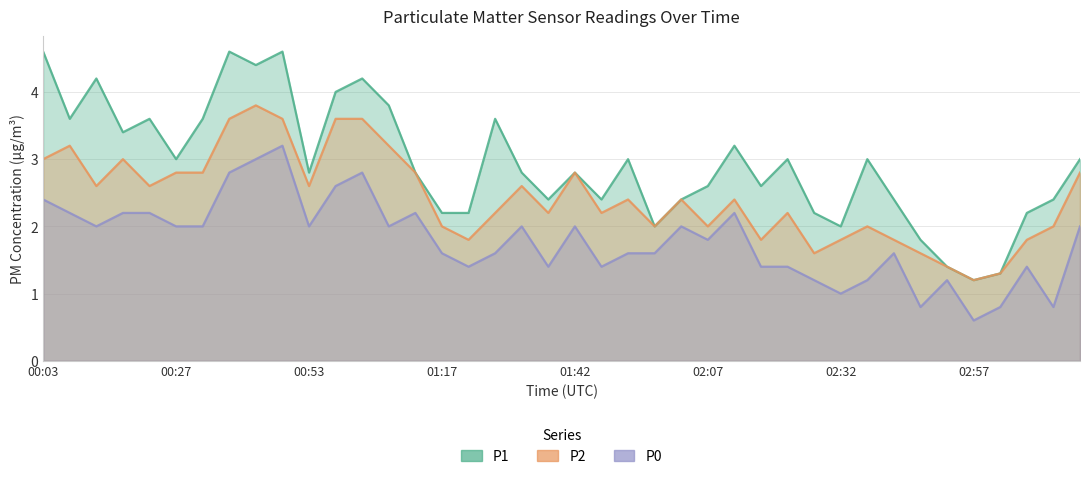

At which category does P2 reach its first local valley?

00:12